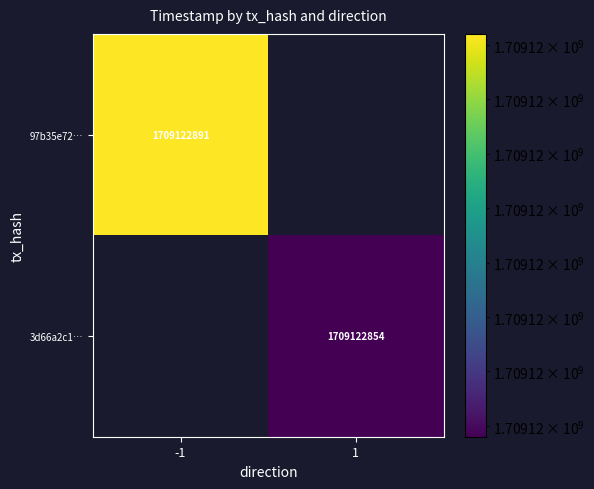

What is the highest value of the 3d66a2c158ae0ec03f48e6185a21b66ab88ca6b series?

1709122854